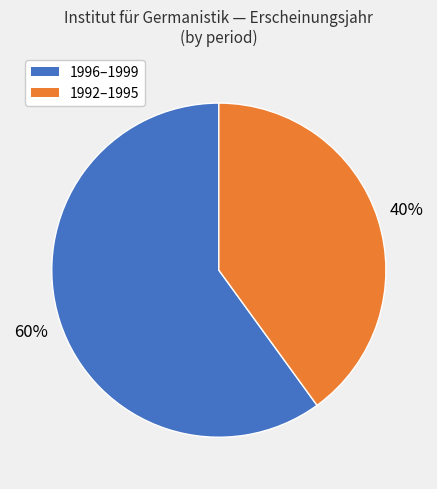

To the nearest percent, what portion does 1992–1995 represent?

40%